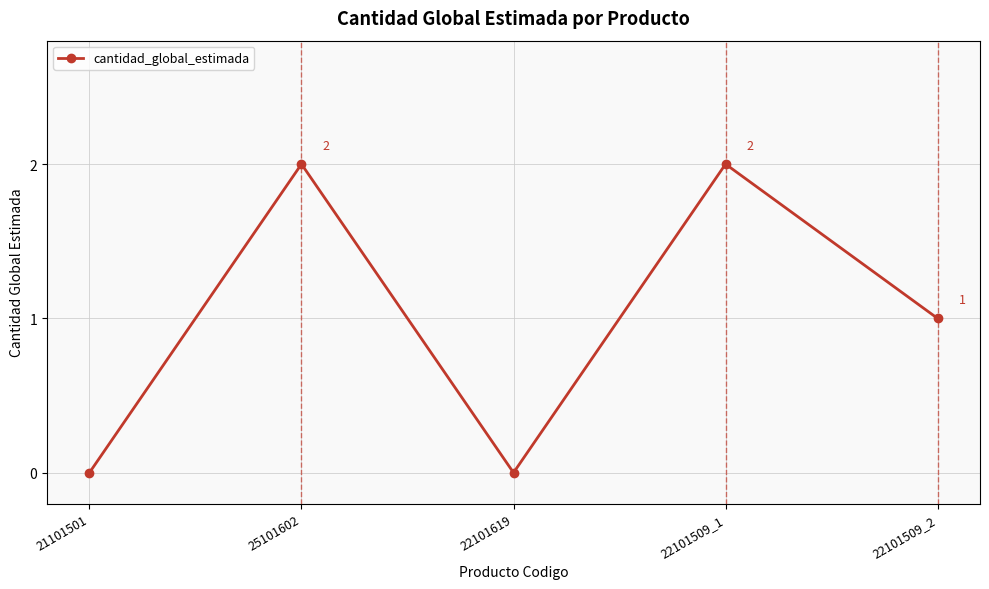

How many interior local valleys (lower than both neighbors) does the data have?

1